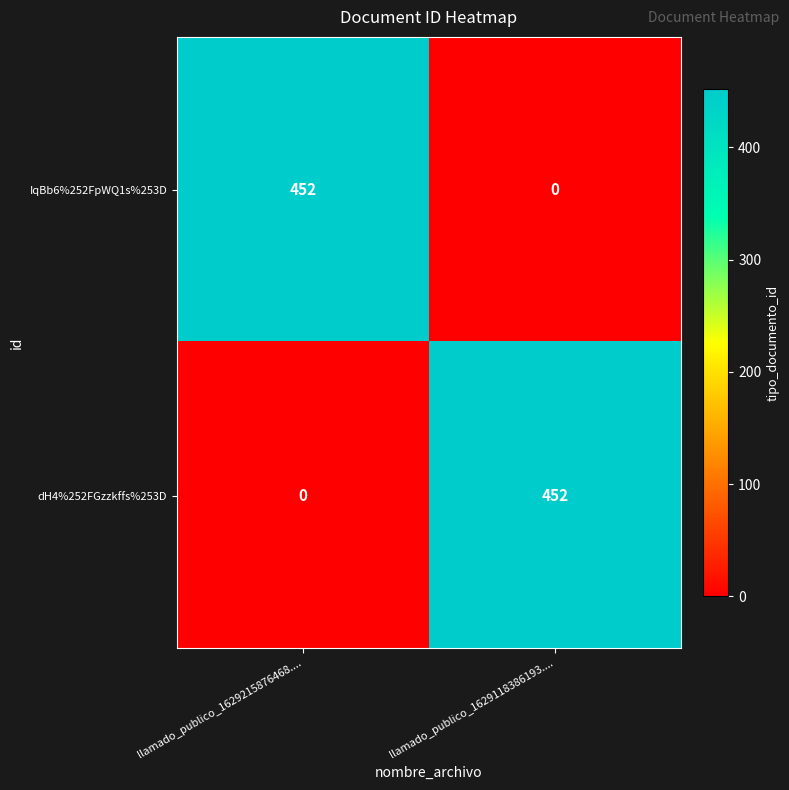

At which label is dH4%252FGzzkffs%253D closest to 226?

llamado_publico_1629215876468....